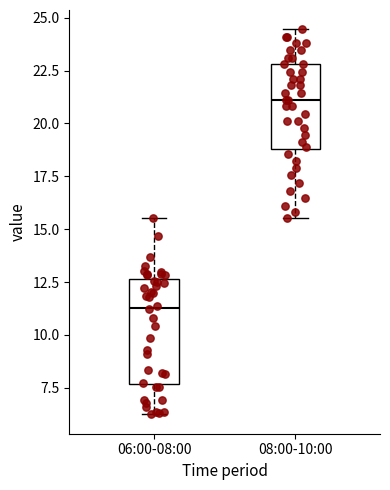

Which box's median line is the highest?

08:00-10:00